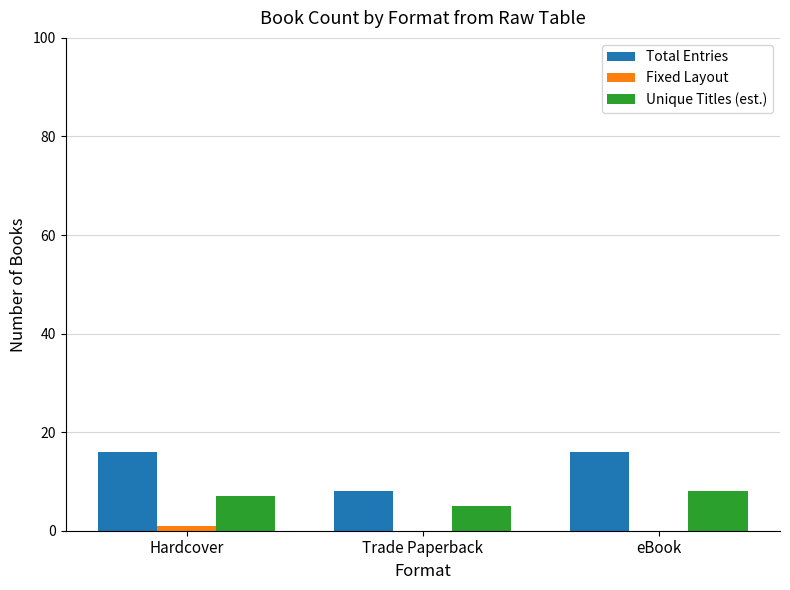

Is it true that Total Entries equals 16 at eBook?

True